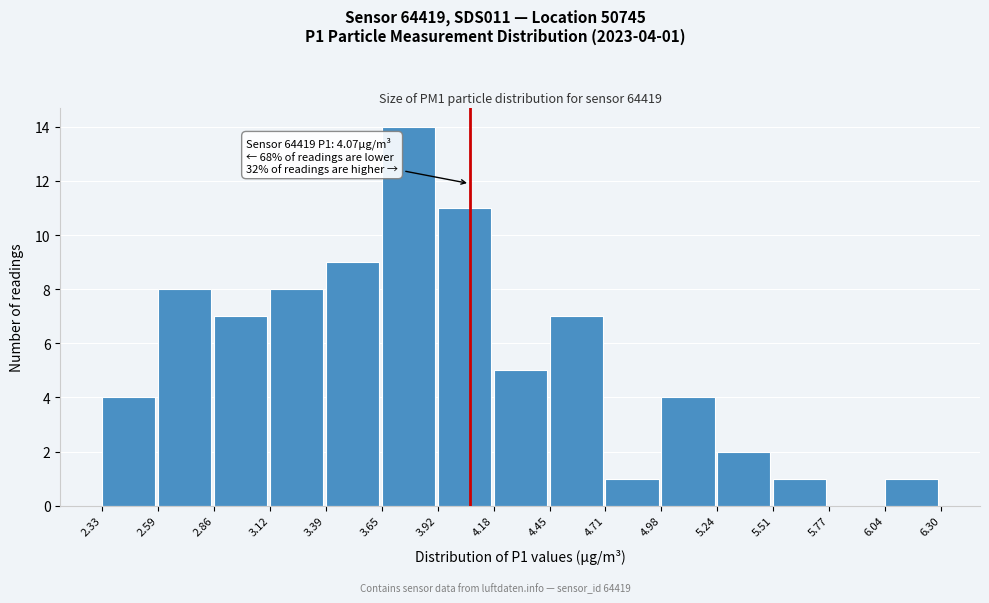

Over which range of the x-axis is the bar tallest?

3.65 to 3.92